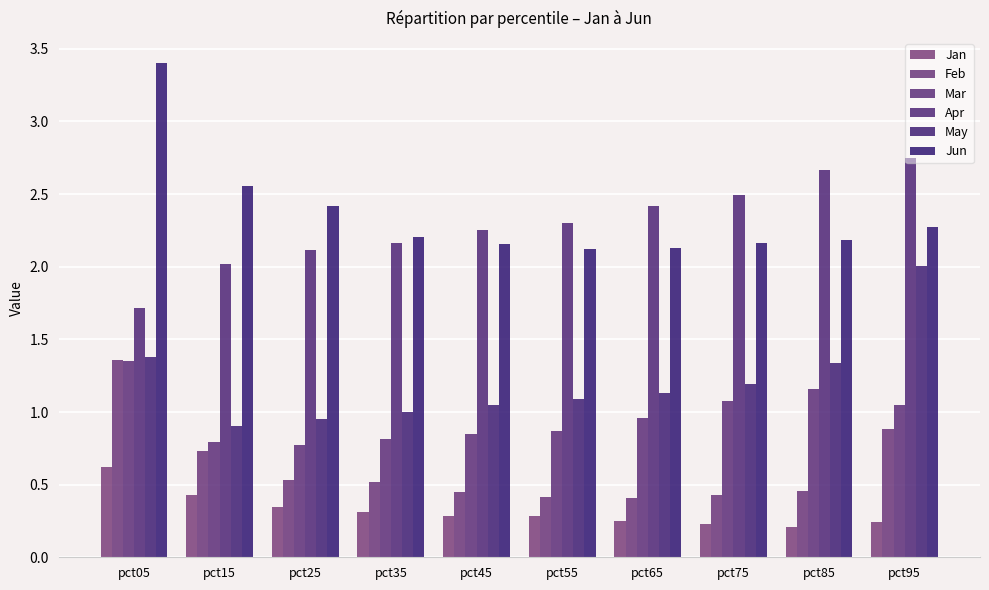

Which has a higher value, pct35 or pct15?

pct15